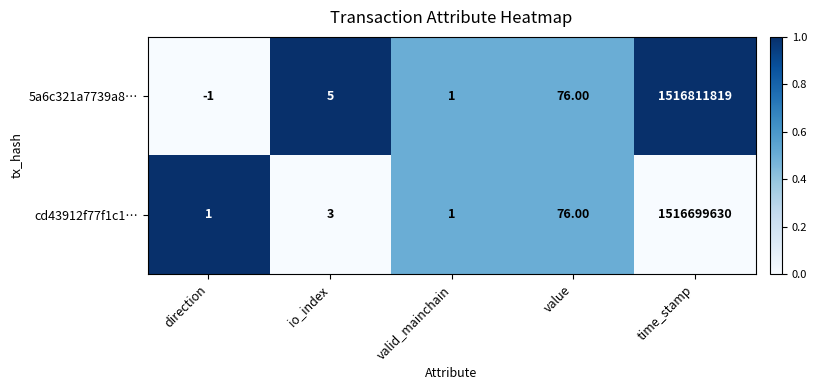

Rank the series at io_index from highest to lowest value.

5a6c321a7739a8…, cd43912f77f1c1…